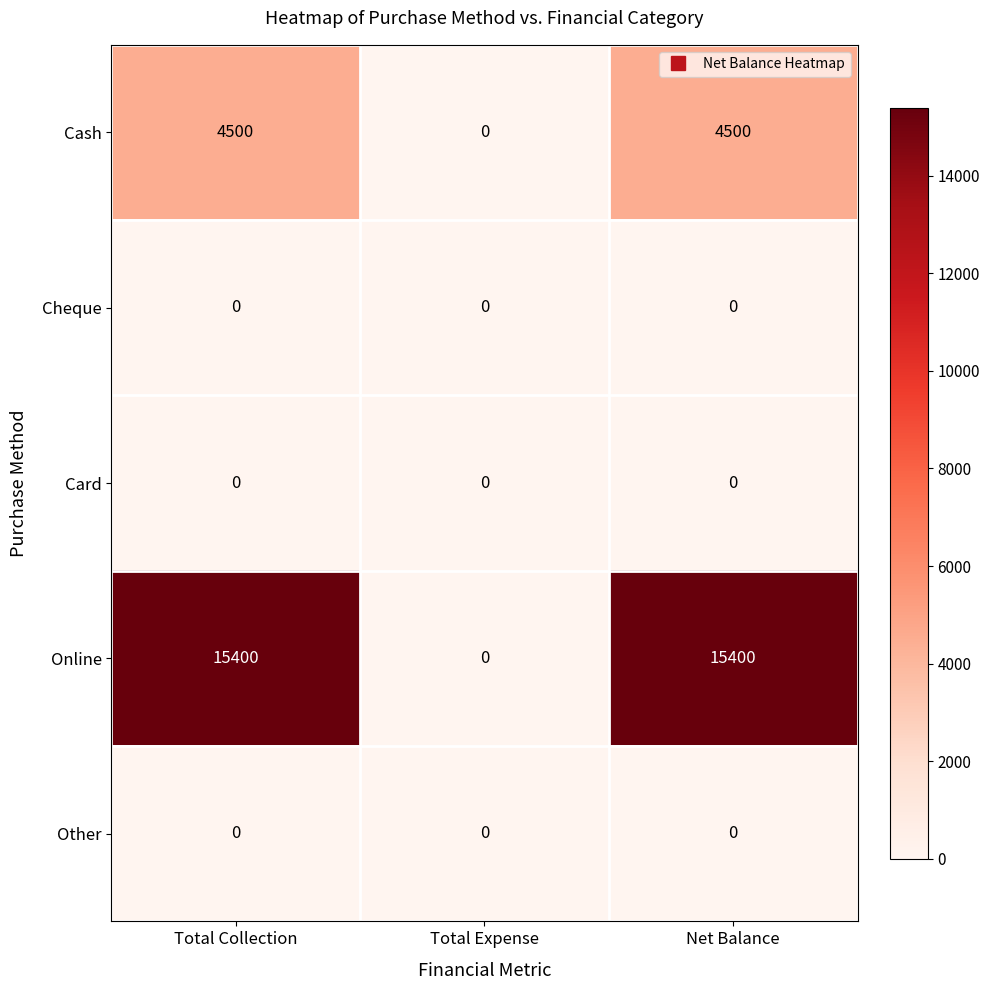

What is the maximum value for Online?

15400